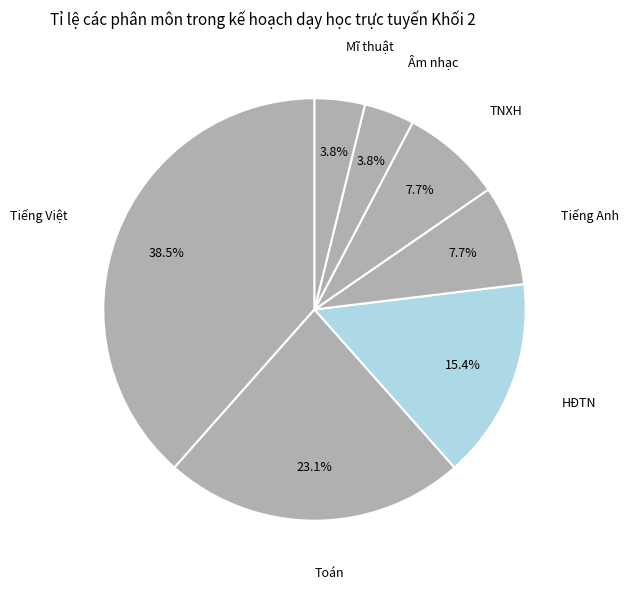

How many segments does this pie chart have?

7